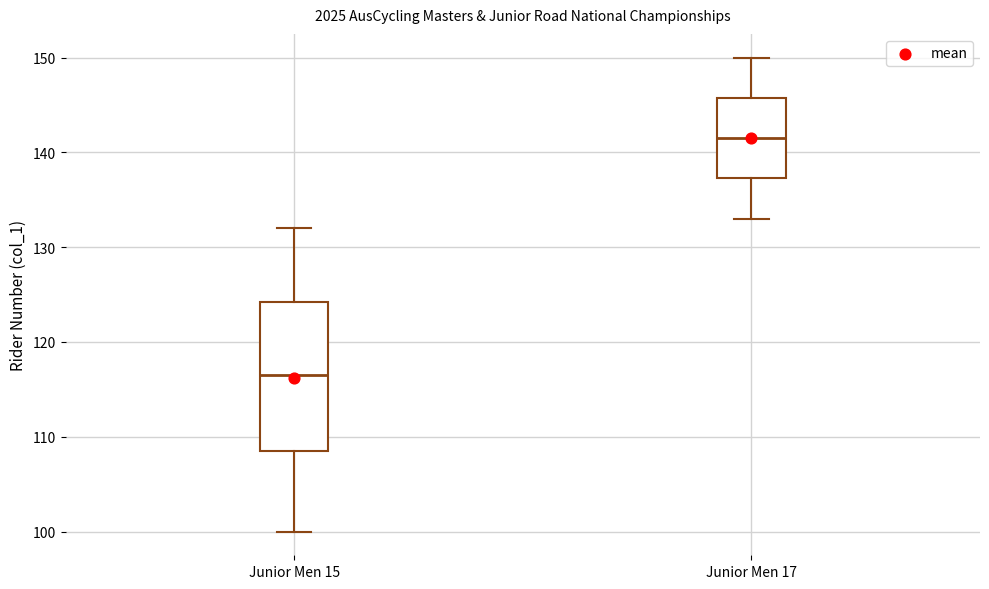

Where does the upper whisker of the box for Junior Men 15 end on the y-axis? The values are not printed on the chart, so give them approximately, as read against the axis.

132